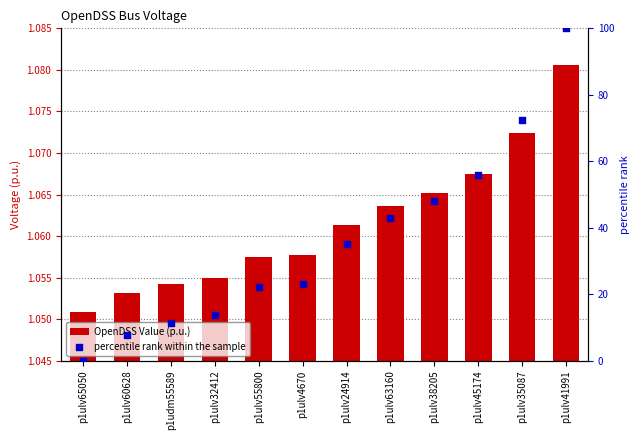

Which series contains the highest Y value?

percentile rank within the sample